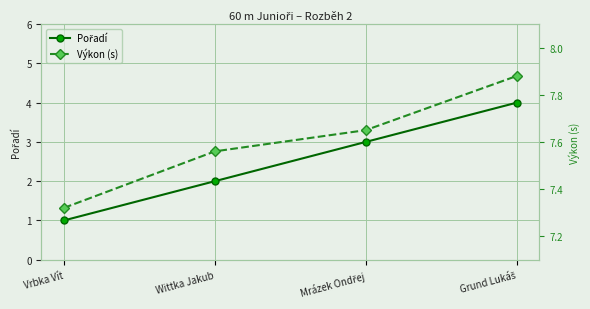

Reading left to right, what are all the values shown in this chart?

Pořadí: 1.0	2.0	3.0	4.0
Výkon (s): 7.3	7.6	7.7	7.9